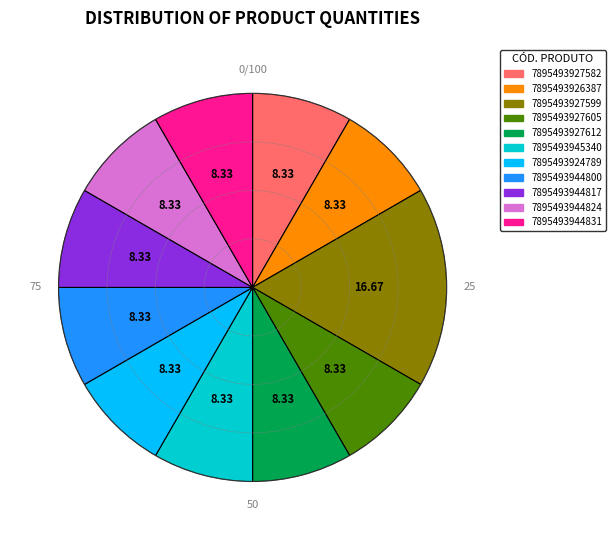

Is it true that 7895493924789 is 2% of the pie?

False